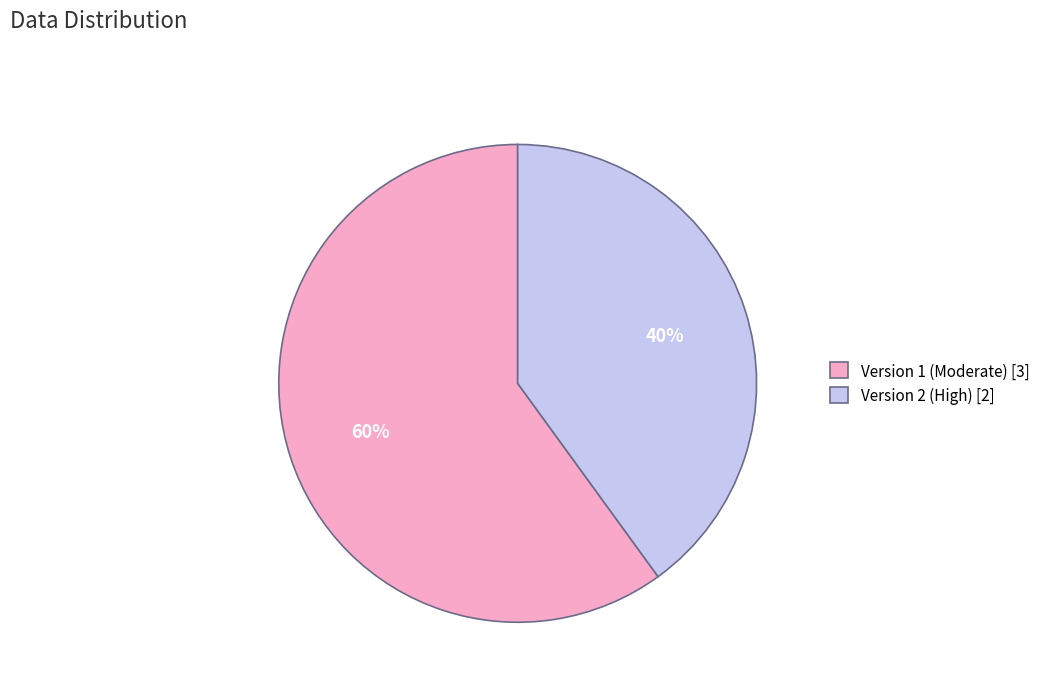

What percentage is the Version 2 (High) [2] slice, to the nearest percent?

40%